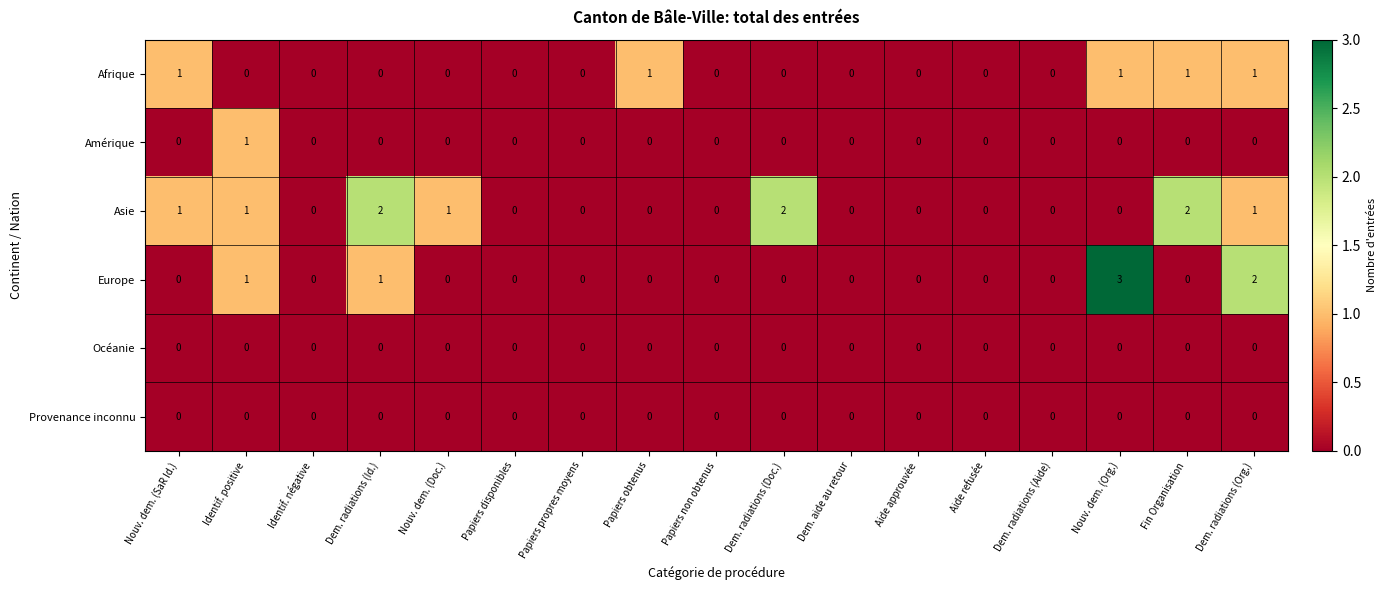

What is the greatest value displayed?

3